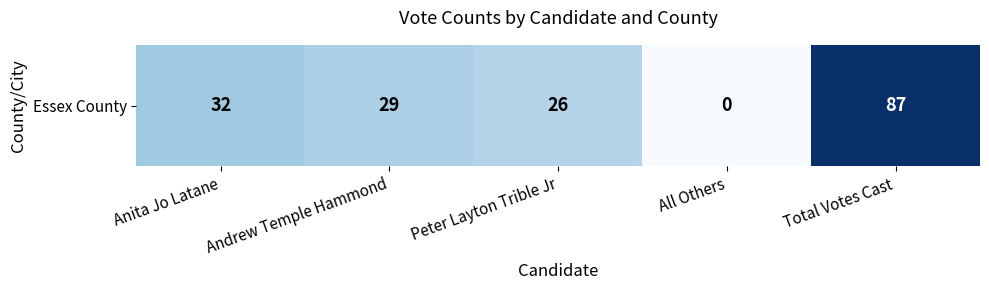

What is the sum of all values?

174